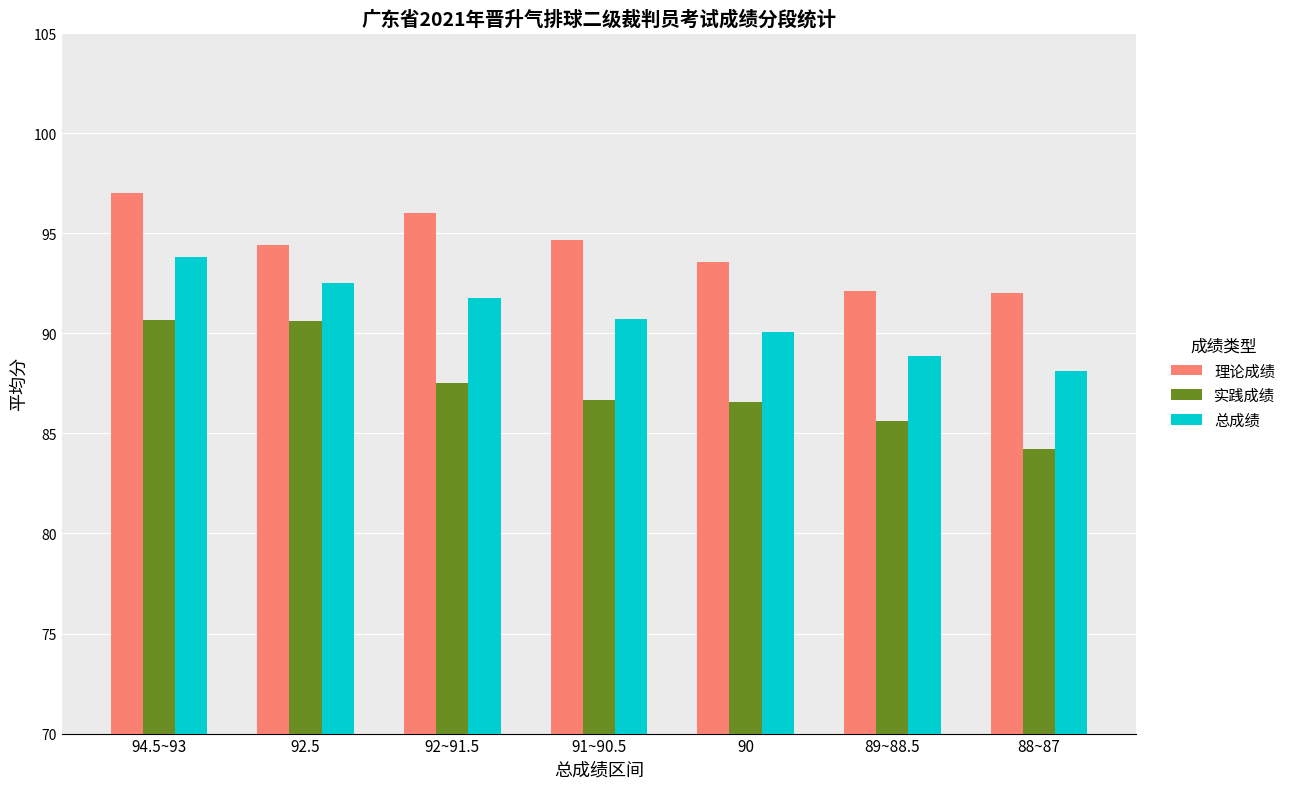

Which series has the widest spread of values?

实践成绩